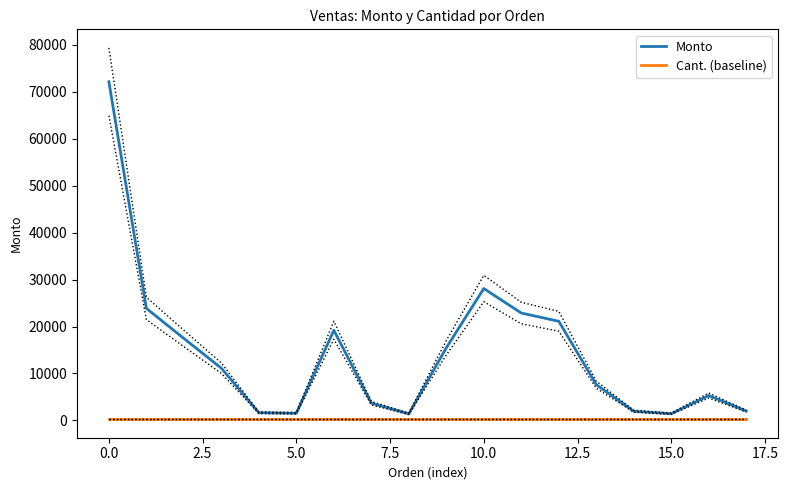

Does the chart display data point markers on the line(s)?

No